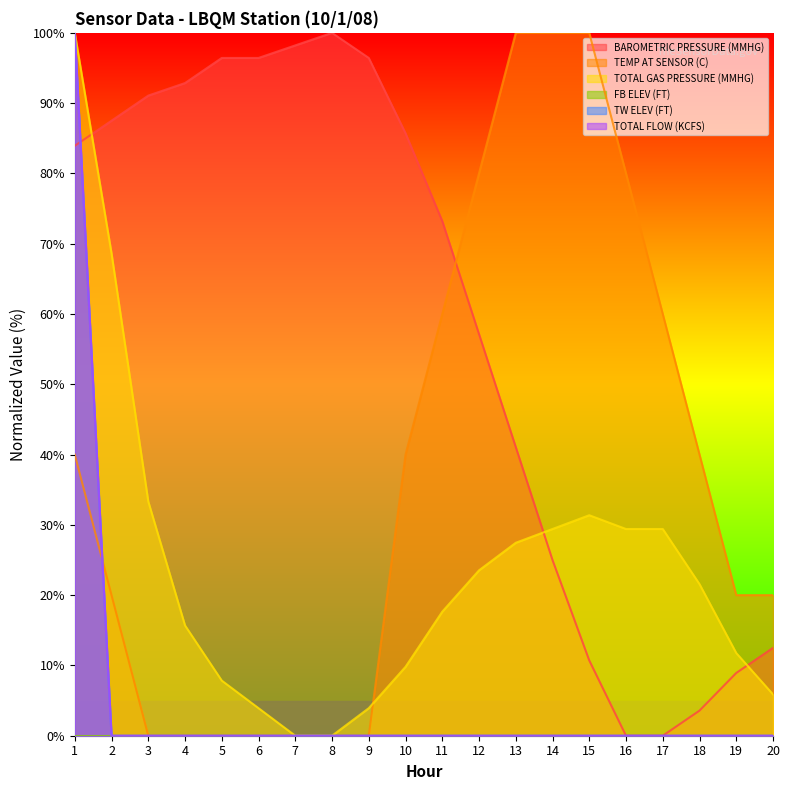

Reading left to right, list all the values displayed in this chart.

BAROMETRIC PRESSURE (MMHG): 83.9	87.5	91.1	92.9	96.4	96.4	98.2	100.0	96.4	85.7	73.2	57.1	41.1	25.0	10.7	0.0	0.0	3.6	8.9	12.5
TEMP AT SENSOR (C): 40.0	20.0	0.0	0.0	0.0	0.0	0.0	0.0	0.0	40.0	60.0	80.0	100.0	100.0	100.0	80.0	60.0	40.0	20.0	20.0
TOTAL GAS PRESSURE (MMHG): 100.0	68.6	33.3	15.7	7.8	3.9	0.0	0.0	3.9	9.8	17.6	23.5	27.5	29.4	31.4	29.4	29.4	21.6	11.8	5.9
TW ELEV (FT): 100.0	0.0	0.0	0.0	0.0	0.0	0.0	0.0	0.0	0.0	0.0	0.0	0.0	0.0	0.0	0.0	0.0	0.0	0.0	0.0
TOTAL FLOW (KCFS): 100.0	0.0	0.0	0.0	0.0	0.0	0.0	0.0	0.0	0.0	0.0	0.0	0.0	0.0	0.0	0.0	0.0	0.0	0.0	0.0